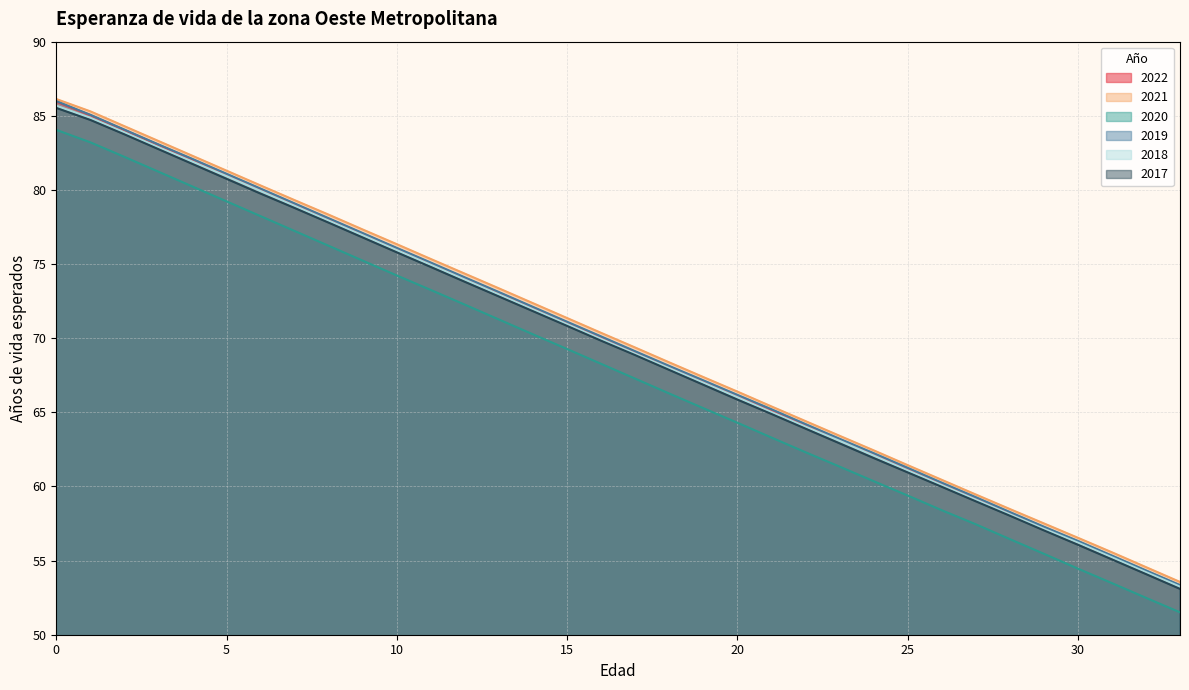

Count the number of data series in this chart.

6